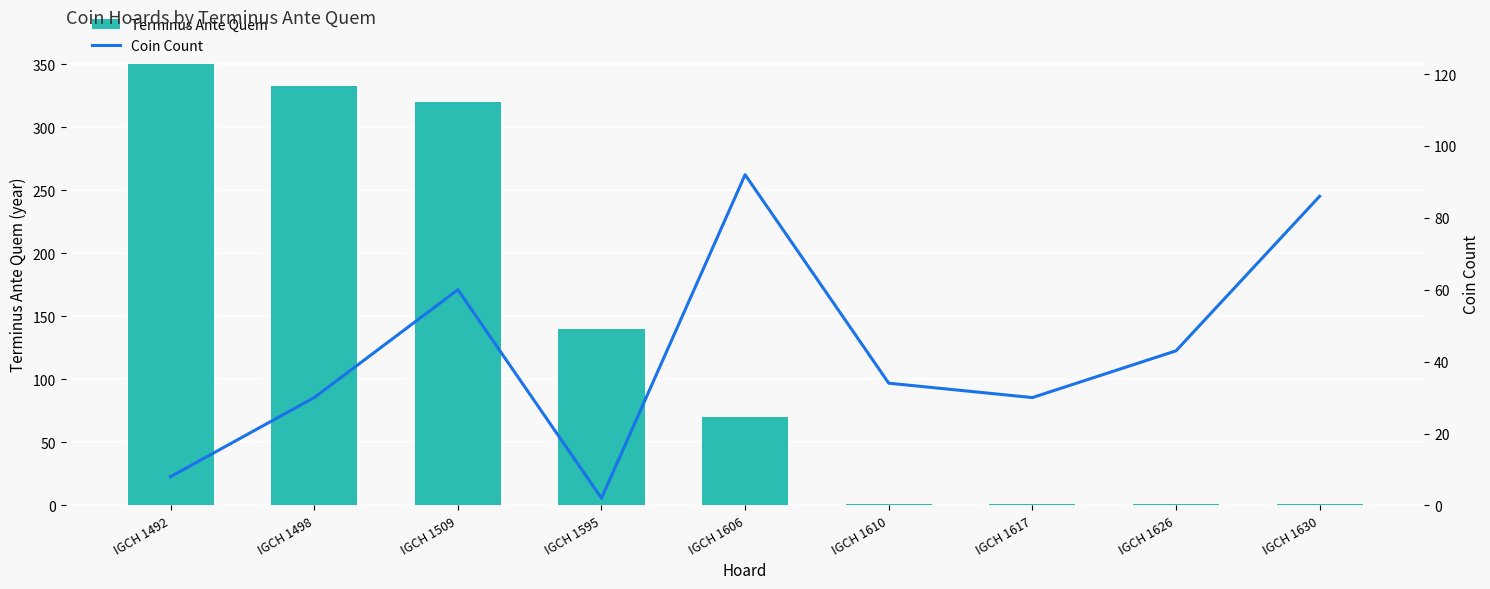

Is the value of Coin Count at IGCH 1610 greater than the value of Terminus Ante Quem at IGCH 1492?

No